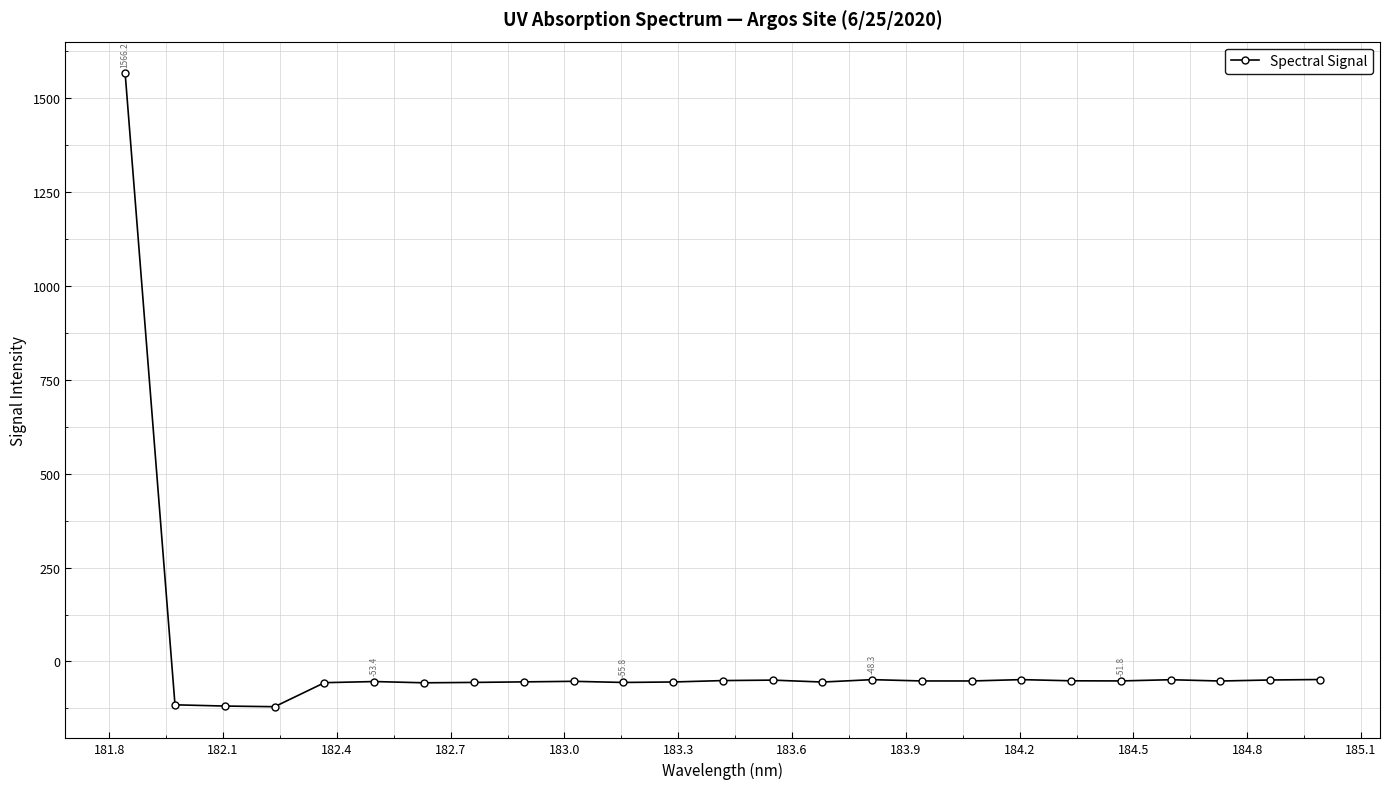

True or false: the data has more than 1 interior local peaks.

True